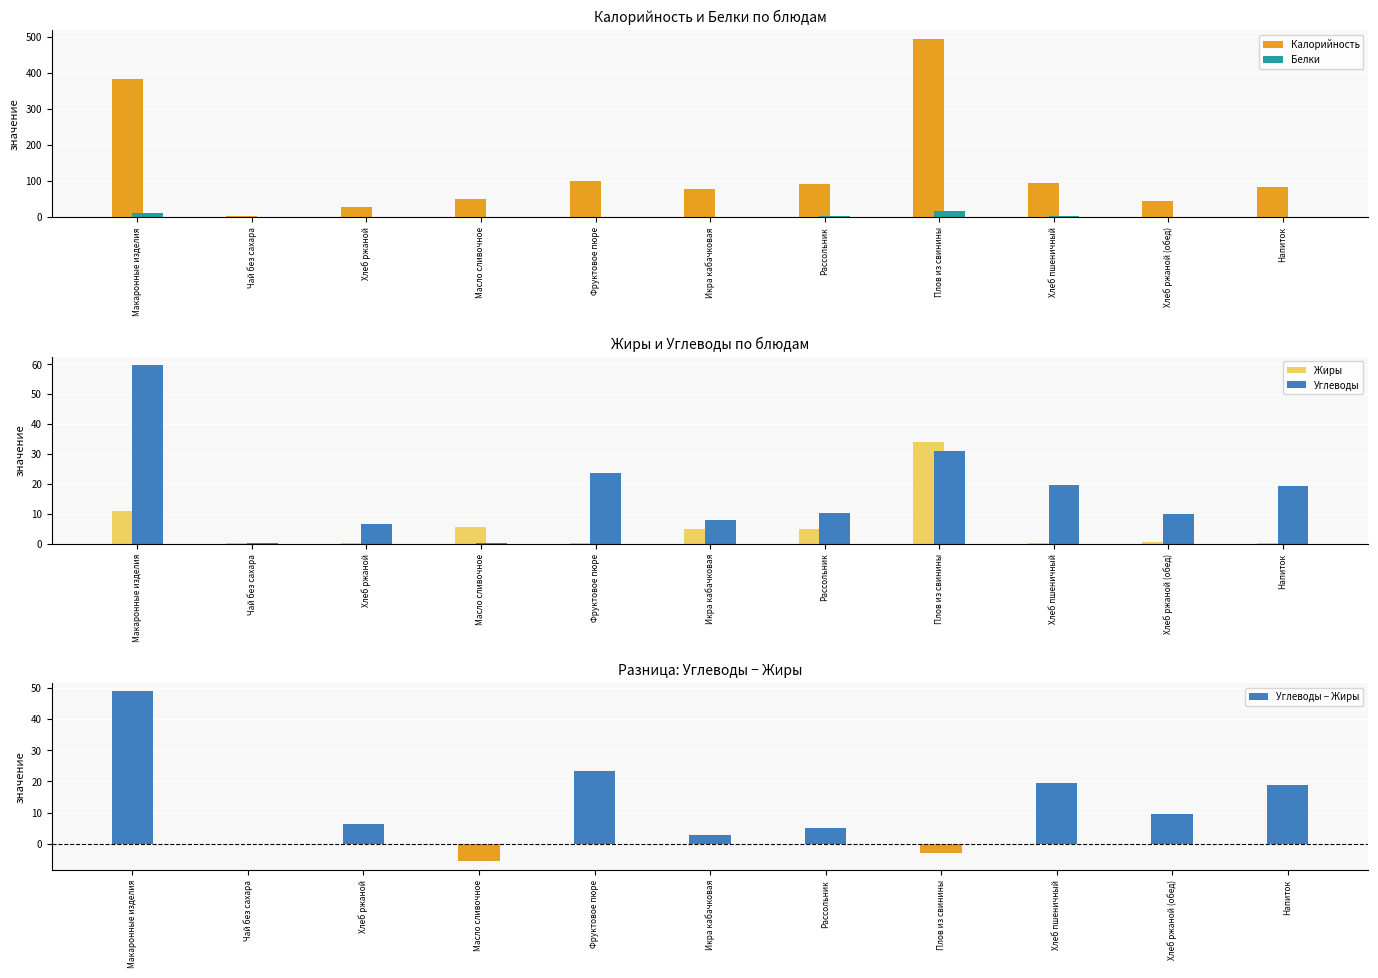

Which category has the lowest value across all series?

Масло сливочное